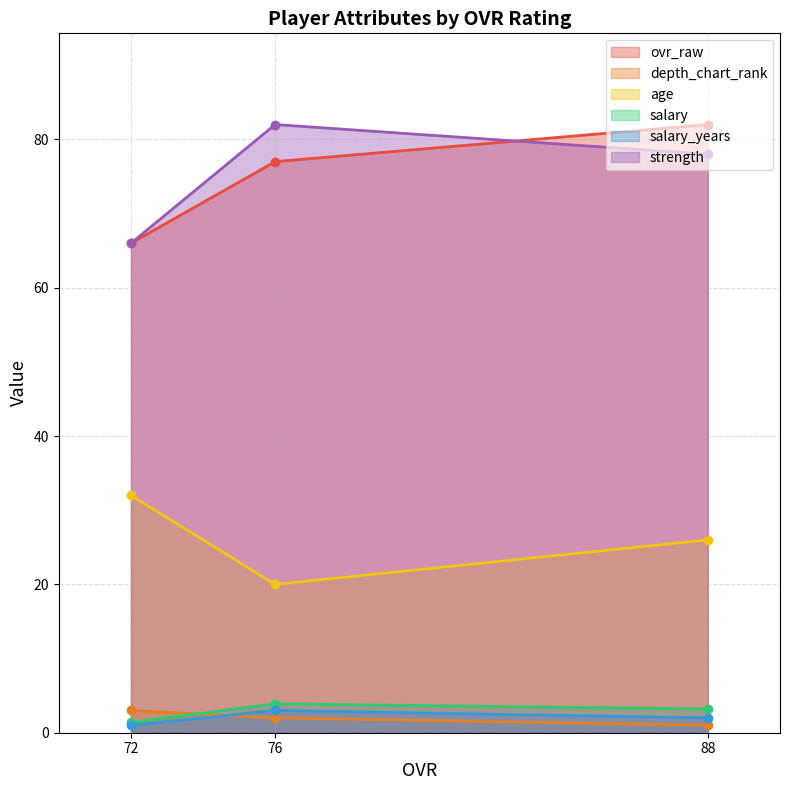

Reading right to left, what are all the values shown in this chart?

ovr_raw: 88=82.0	76=77.0	72=66.0
depth_chart_rank: 88=1.0	76=2.0	72=3.0
age: 88=26.0	76=20.0	72=32.0
salary: 88=3.2	76=3.9	72=1.4
salary_years: 88=2.0	76=3.0	72=1.0
strength: 88=78.0	76=82.0	72=66.0